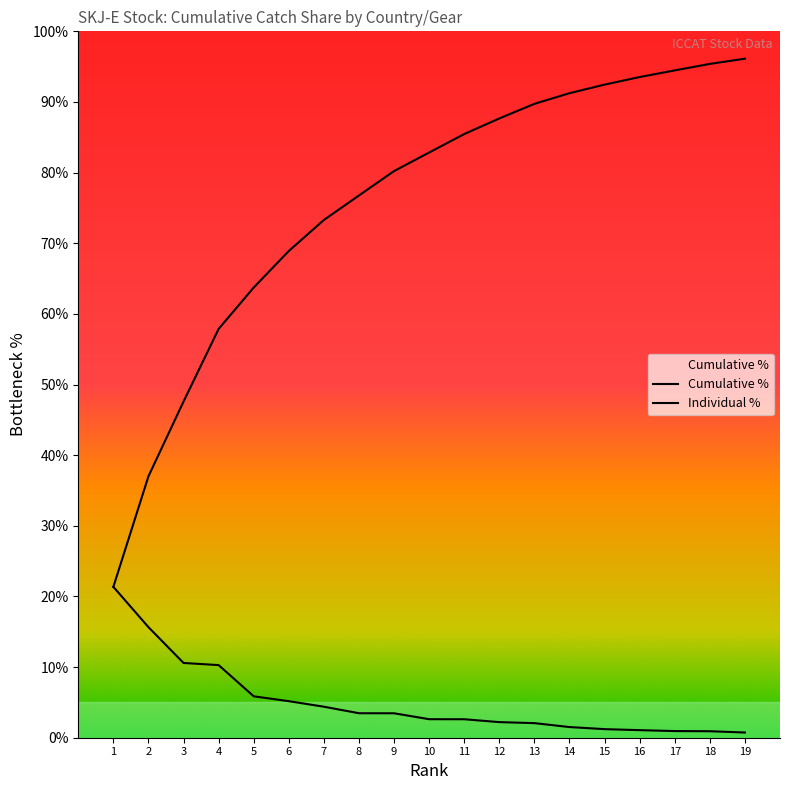

How many categories are shown in the chart?

19